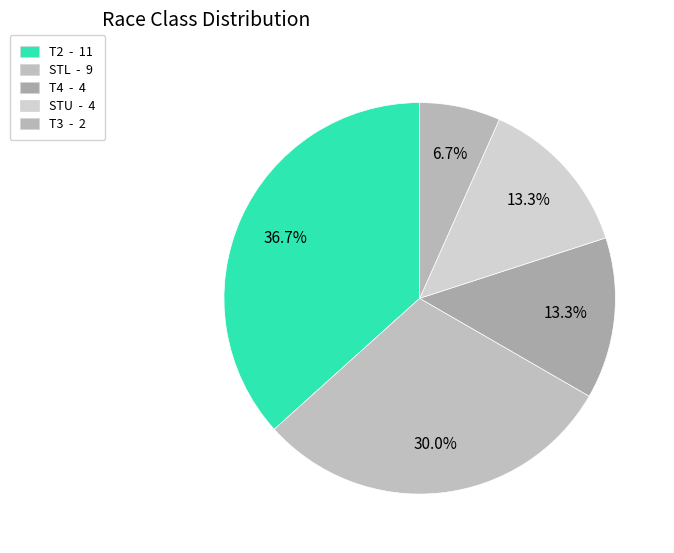

Is it true that STU is 13% of the pie?

True